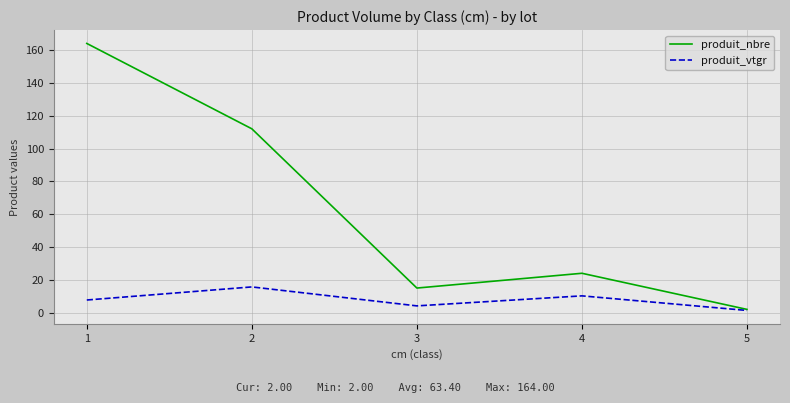

The produit_vtgr series shows 10.2 at 4. True or false?

True